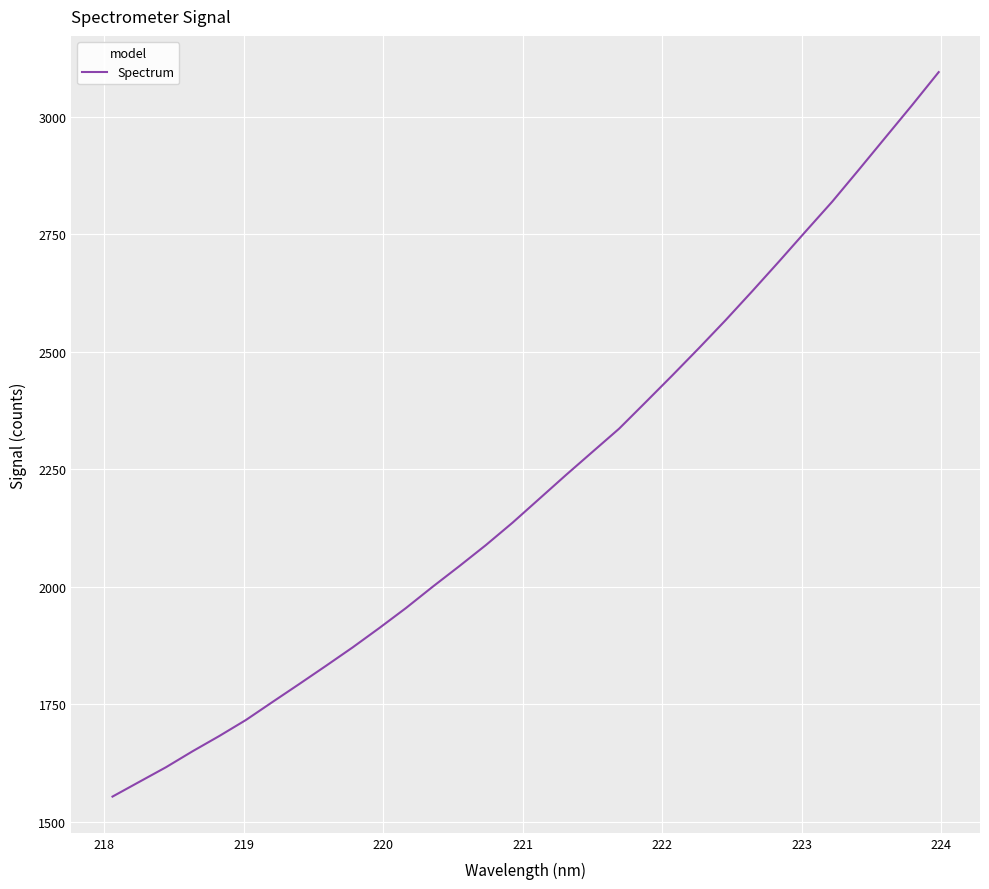

What is the smallest value displayed?

1553.1